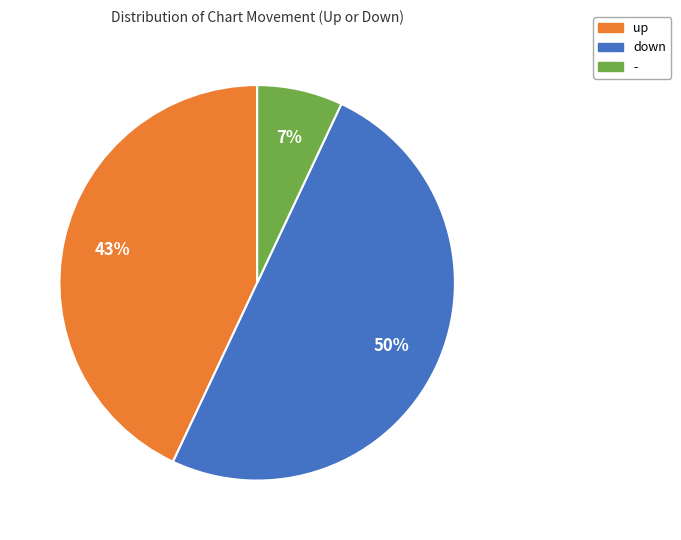

Does up account for over 50% of the chart?

No